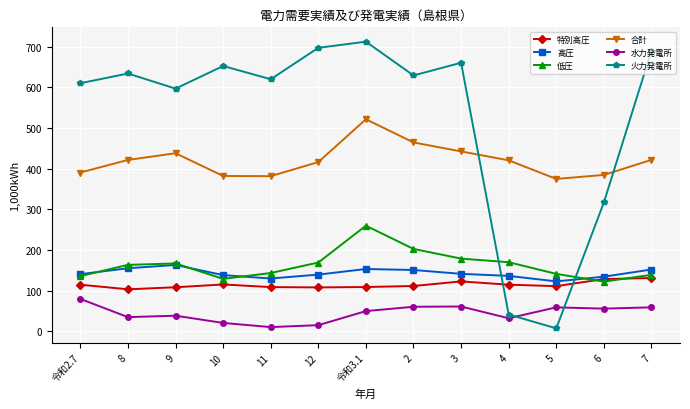

Read the 火力発電所 value at 7.

689.6